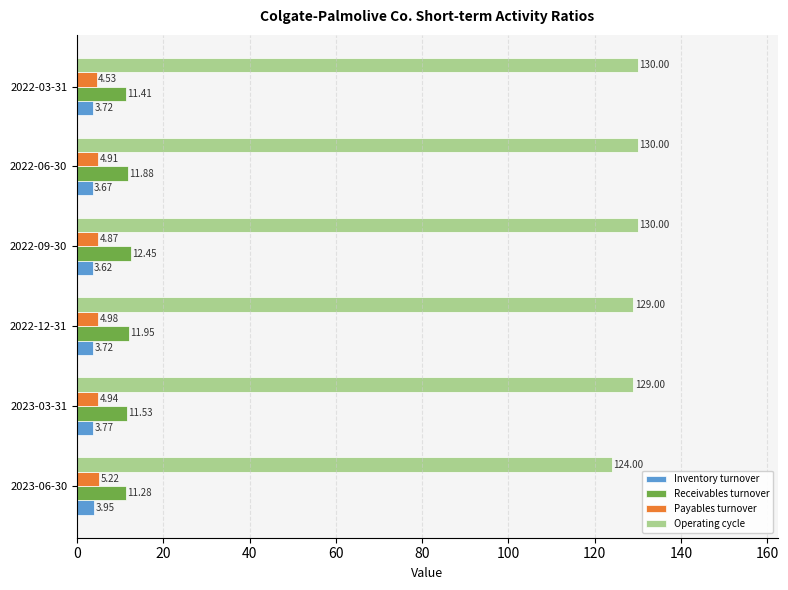

What is the difference between the maximum and minimum values in the Receivables turnover series?

1.2